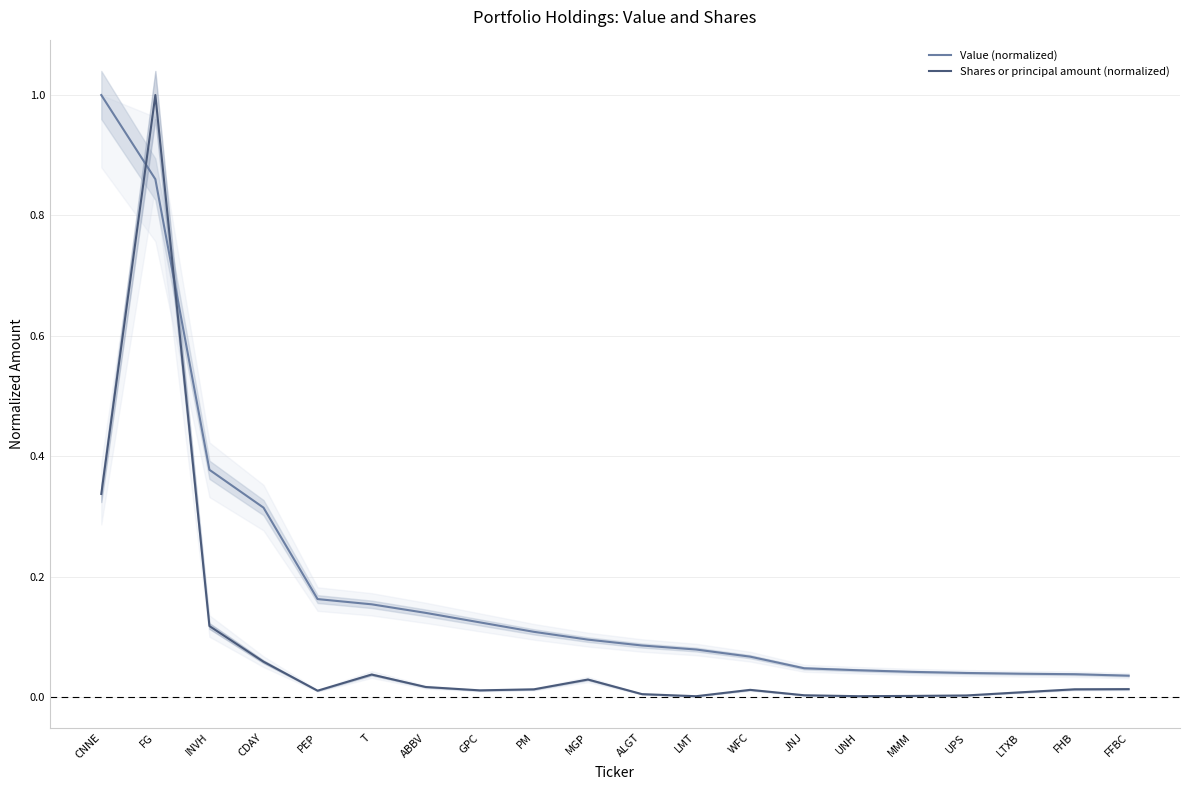

Where do Shares or principal amount (normalized) and Value (normalized) first cross each other?

CNNE and FG